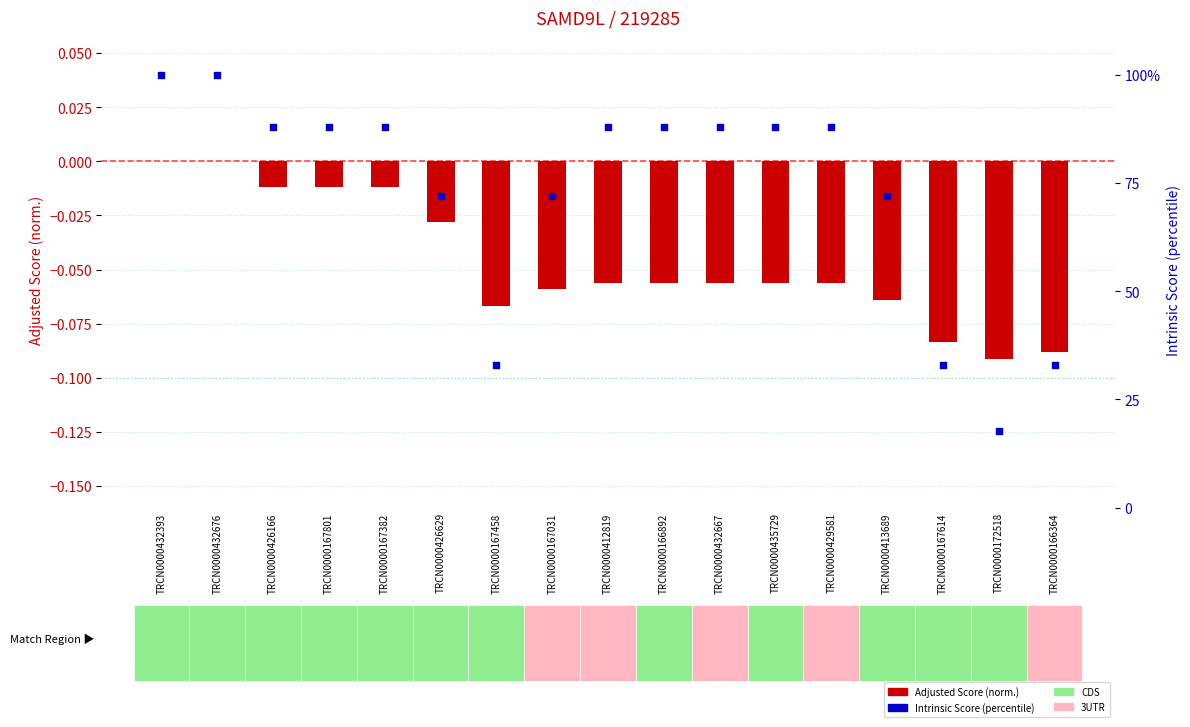

Is the value of Intrinsic Score (percentile) at TRCN0000426629 greater than the value of Adjusted Score (normalized) at TRCN0000412819?

Yes